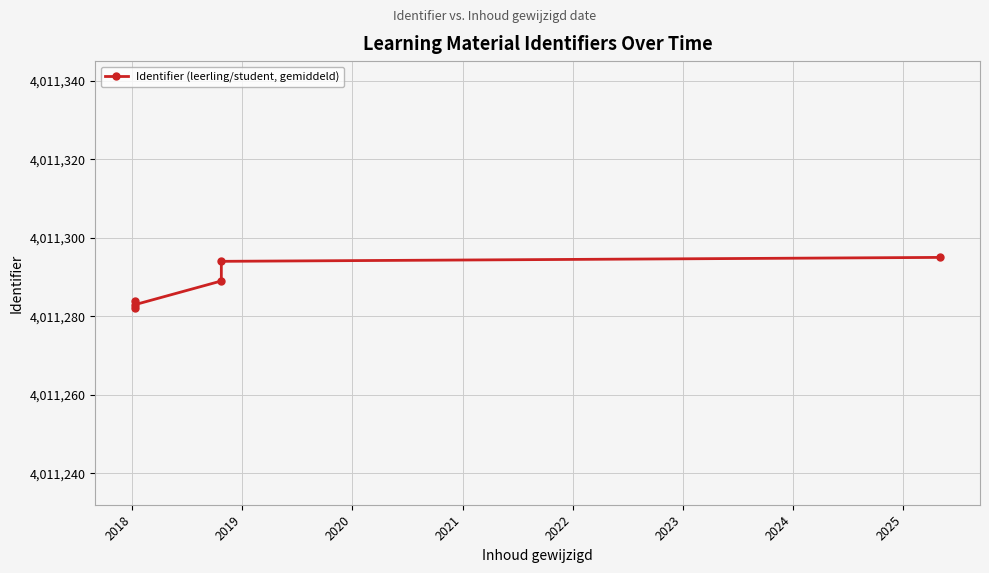

How many categories are shown in the chart?

6